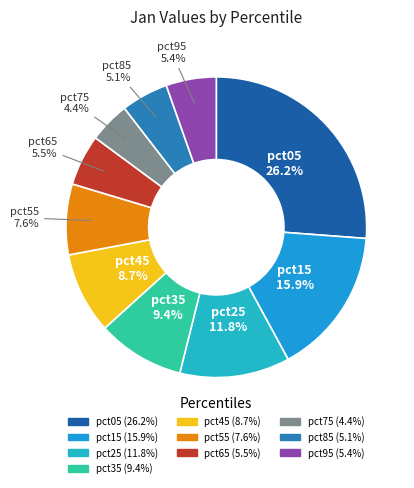

The pct95 slice represents 5% of the pie. True or false?

True